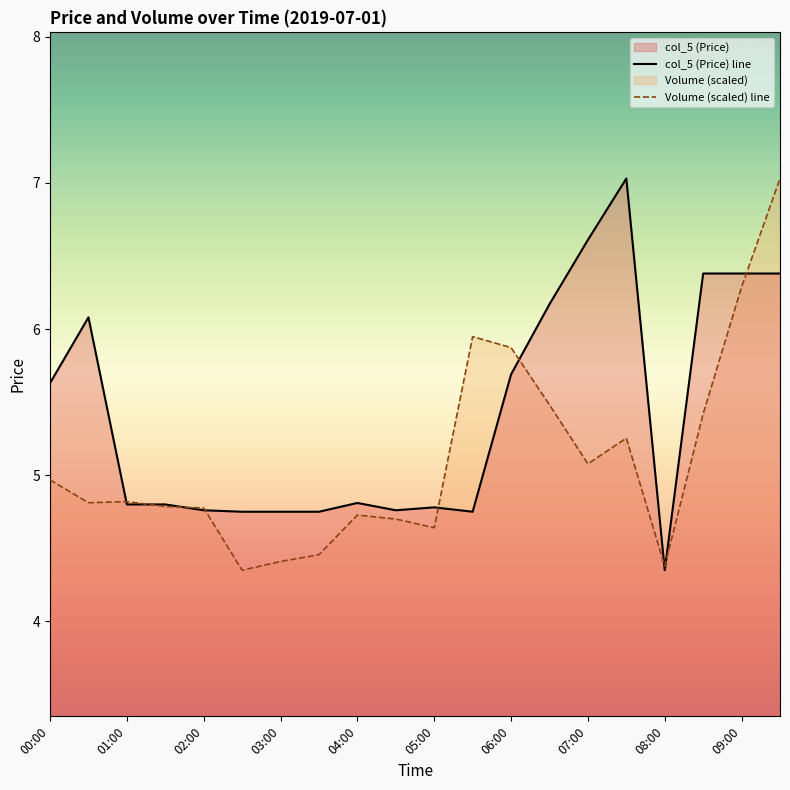

How many times do col_5 (Price) line and Volume (scaled) line cross each other?

9